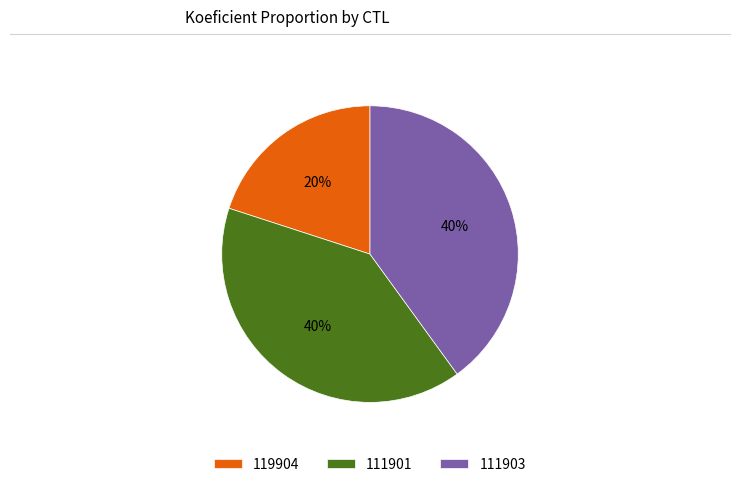

To the nearest percent, what is the difference between the 111901 and 119904 slice percentages?

20%